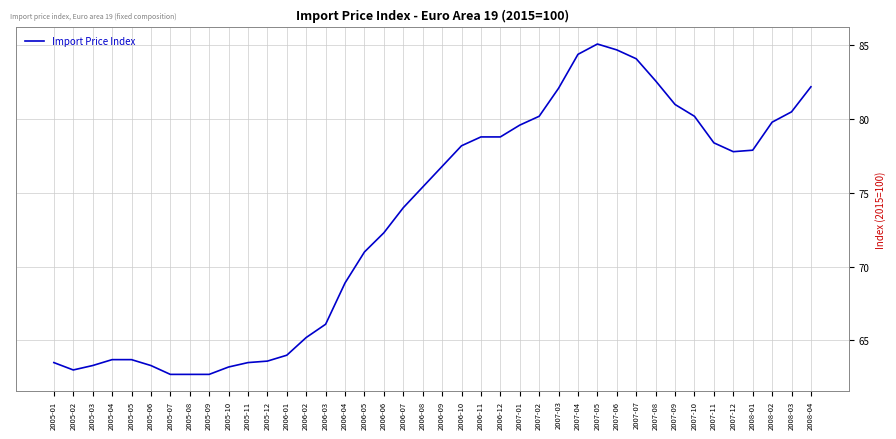

Reading left to right, transcribe all the data shown in this chart.

2005-01=63.5	2005-02=63.0	2005-03=63.3	2005-04=63.7	2005-05=63.7	2005-06=63.3	2005-07=62.7	2005-08=62.7	2005-09=62.7	2005-10=63.2	2005-11=63.5	2005-12=63.6	2006-01=64.0	2006-02=65.2	2006-03=66.1	2006-04=68.9	2006-05=71.0	2006-06=72.3	2006-07=74.0	2006-08=75.4	2006-09=76.8	2006-10=78.2	2006-11=78.8	2006-12=78.8	2007-01=79.6	2007-02=80.2	2007-03=82.1	2007-04=84.4	2007-05=85.1	2007-06=84.7	2007-07=84.1	2007-08=82.6	2007-09=81.0	2007-10=80.2	2007-11=78.4	2007-12=77.8	2008-01=77.9	2008-02=79.8	2008-03=80.5	2008-04=82.2